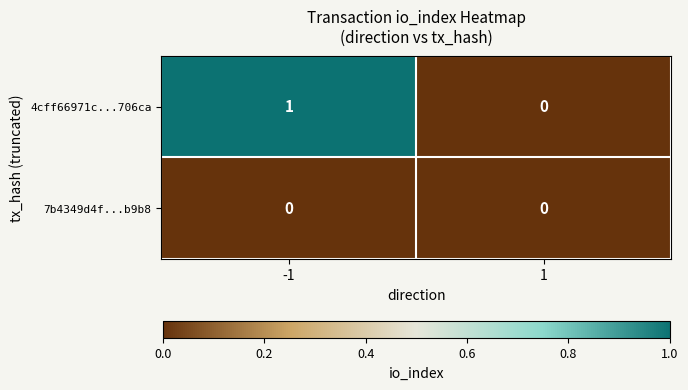

Is it true that 7b4349d4f...b9b8 equals 0 at -1?

True